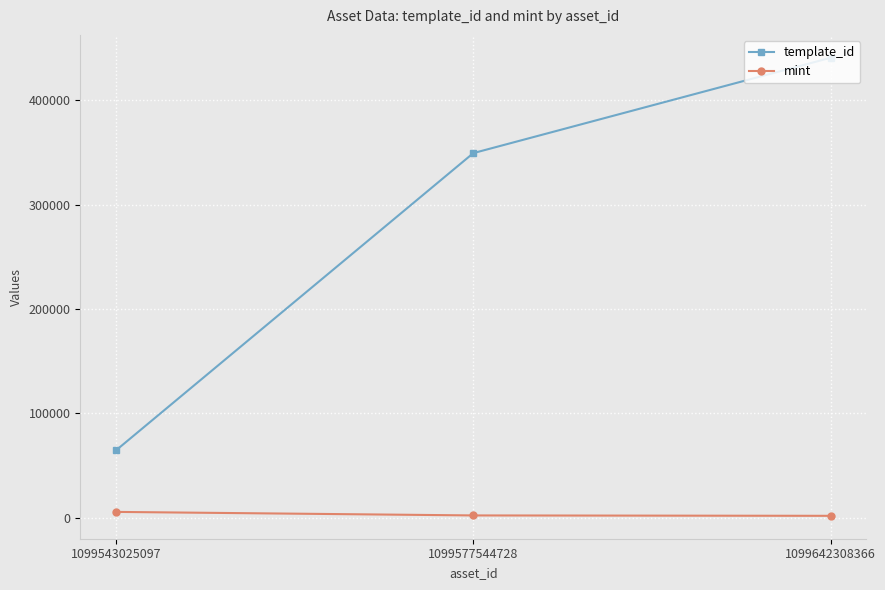

What is the greatest value displayed?

440886